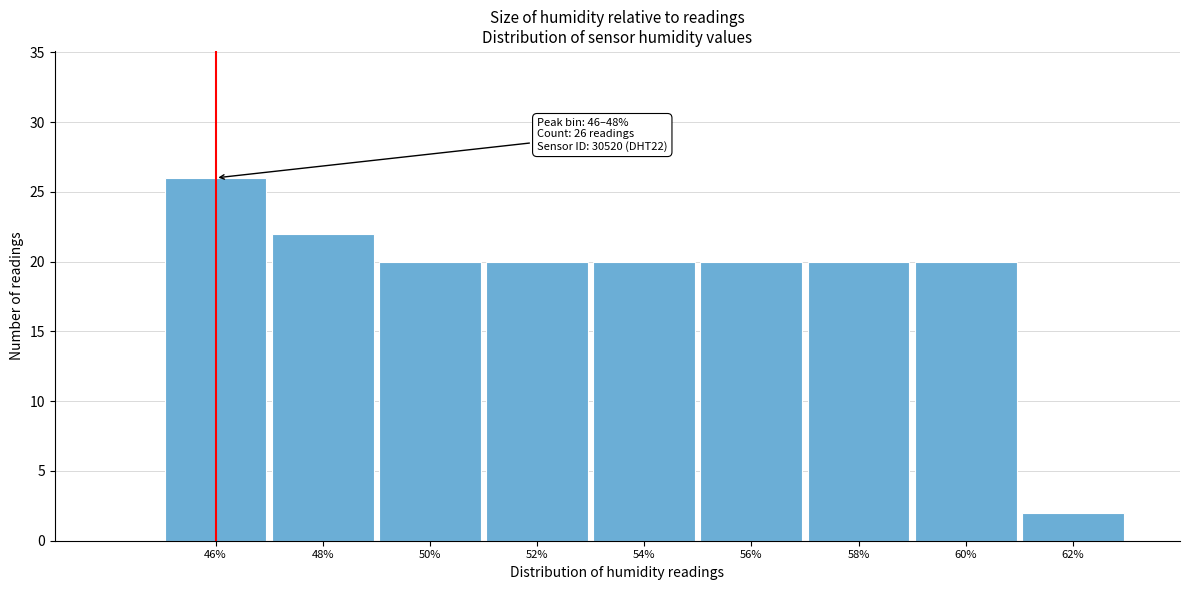

Reading left to right, transcribe all the data shown in this chart.

26	22	20	20	20	20	20	20	2